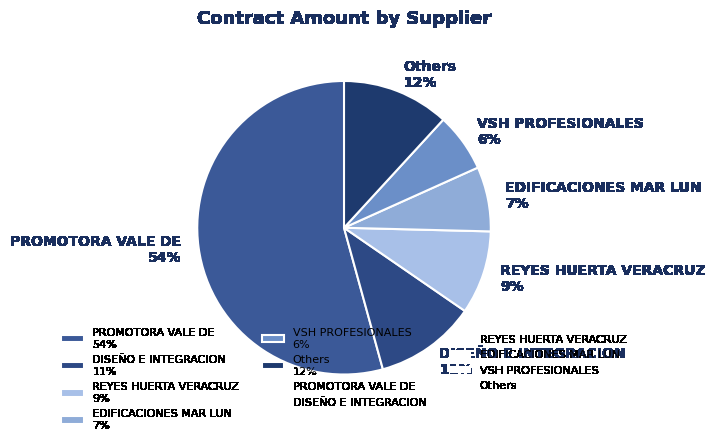

Combined, do PROMOTORA VALE DE 54% and EDIFICACIONES MAR LUN 7% account for over 50%?

Yes